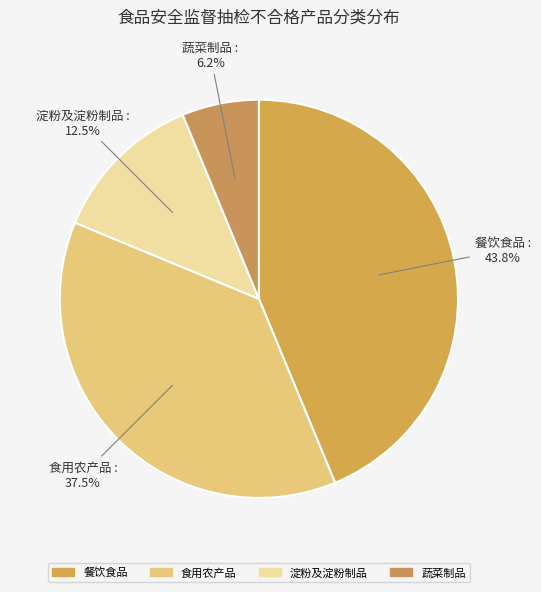

Does 蔬菜制品 account for over 50% of the chart?

No